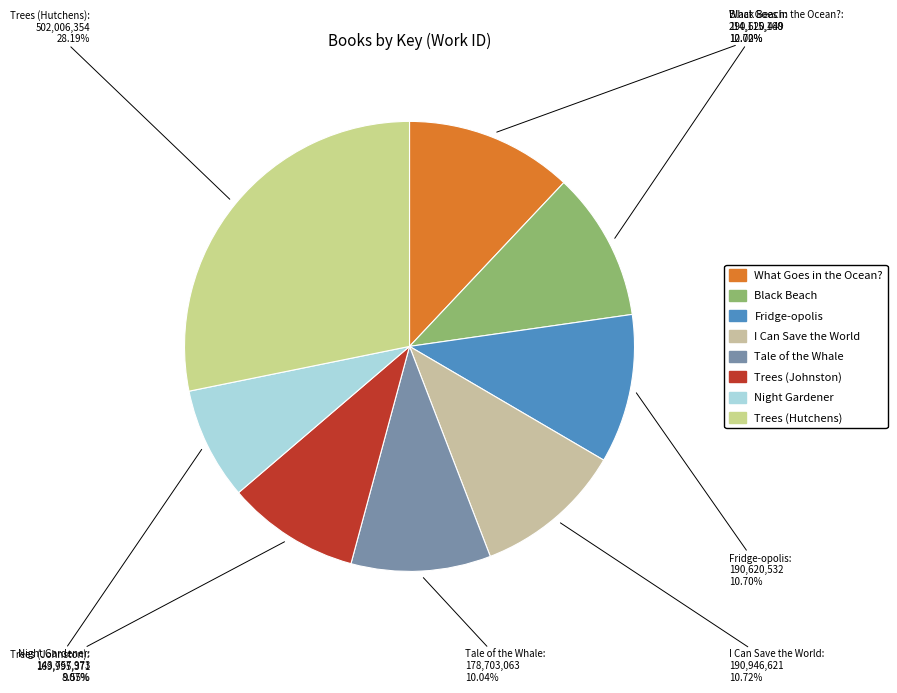

What is the ratio of the value at Trees (Johnston) to the value at I Can Save the World?

0.9